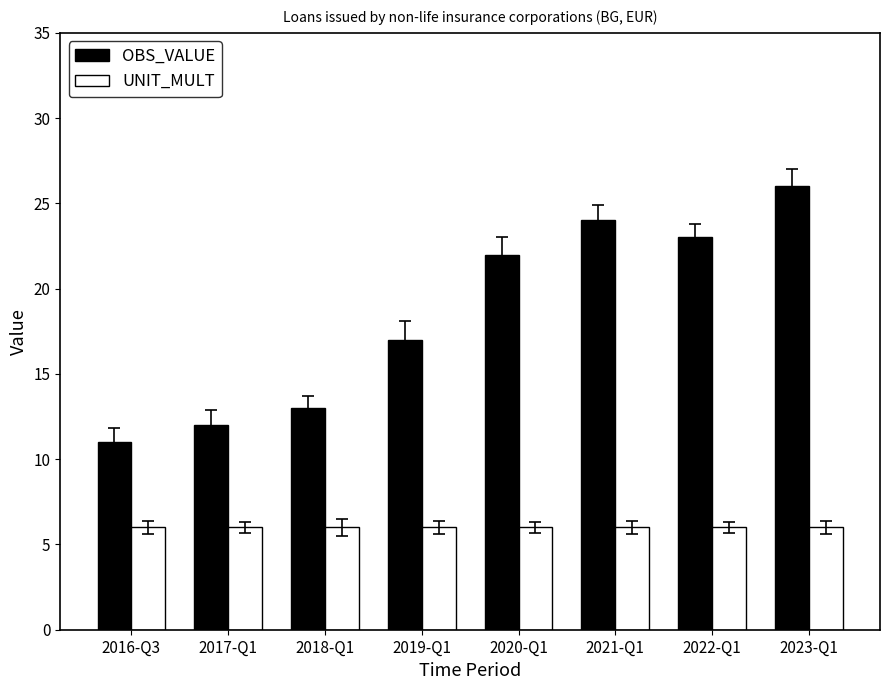

Which series changed the most between 2016-Q3 and 2019-Q1?

OBS_VALUE